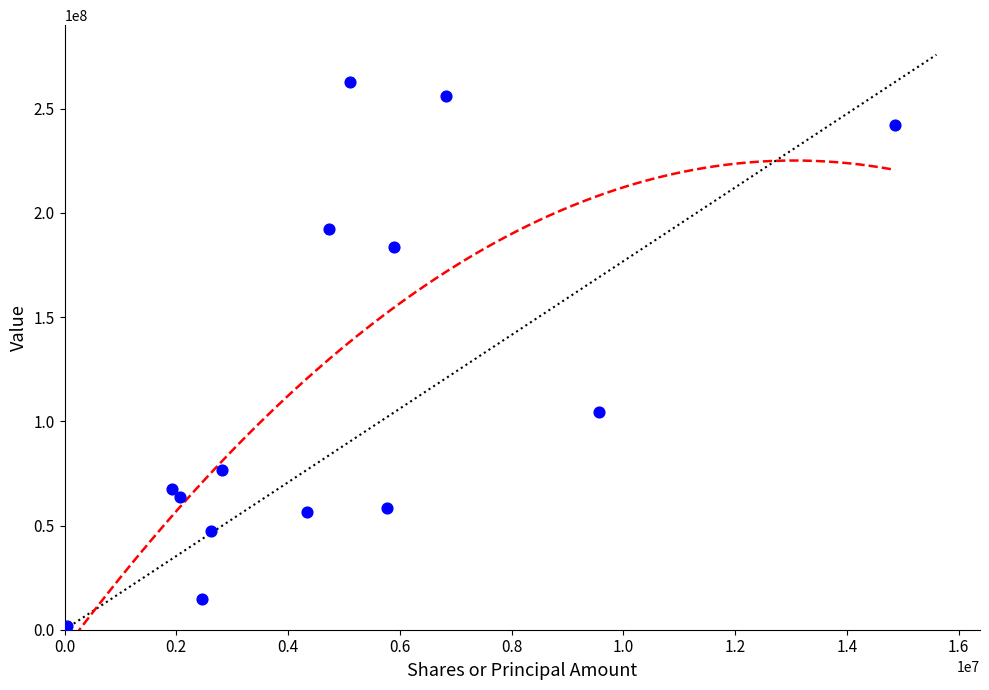

What is the range of X values (max minus min)?

14812150